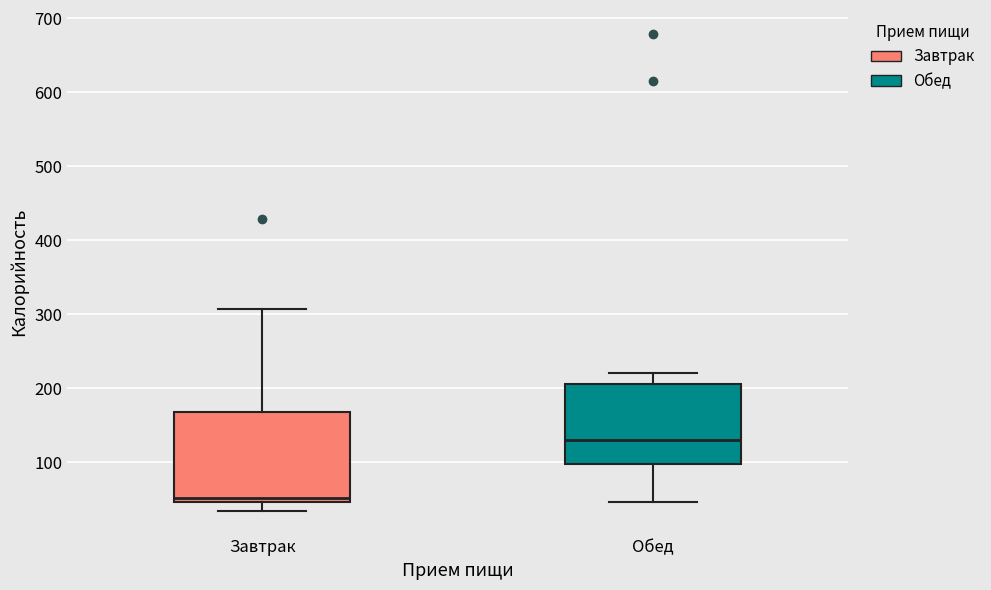

Reading left to right, transcribe this box plot: for each box, give where its median line is, the range the box spans, and where its two whiskers end, as read against the y-axis. The values are not printed on the chart, so give them approximately, as read against the axis.

Завтрак: median 50 (just above the box's lower edge), box 50 to 170, whiskers 30 to 310
Обед: median 130, box 100 to 210, whiskers 50 to 220